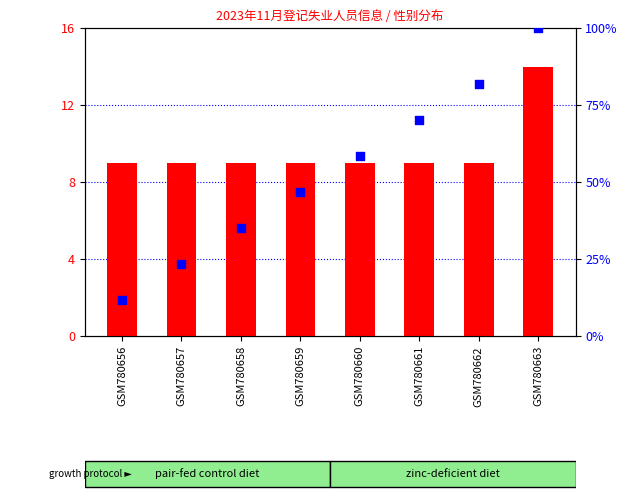

At which category is the sum across all series the highest?

GSM780663